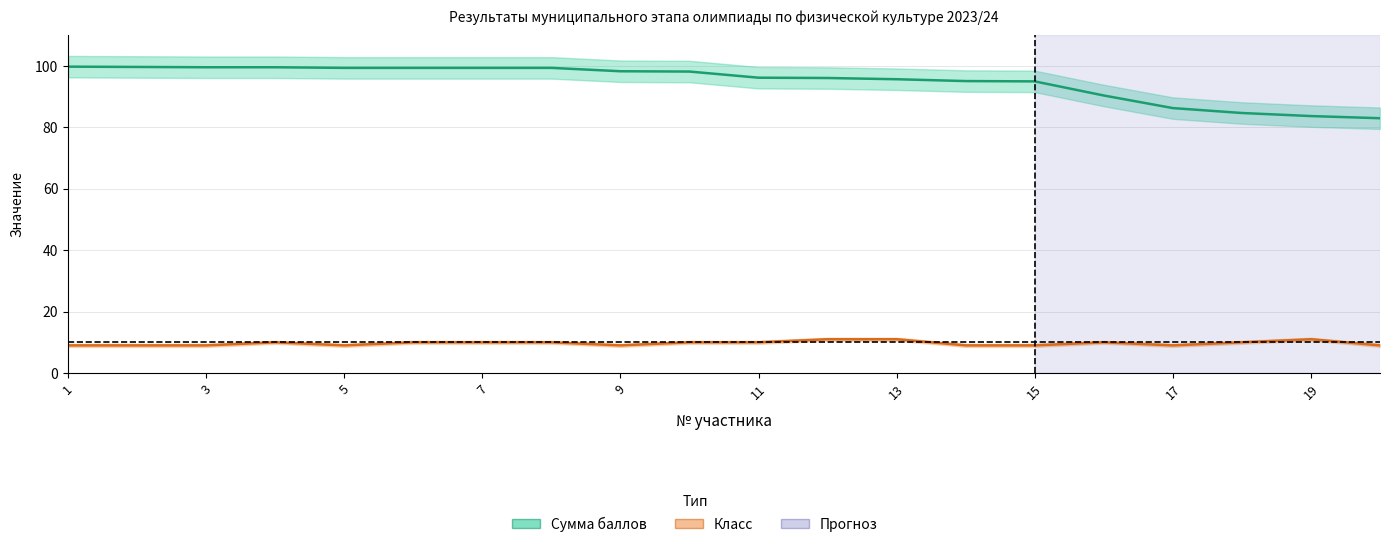

Which series has the largest range (max minus min)?

Сумма баллов